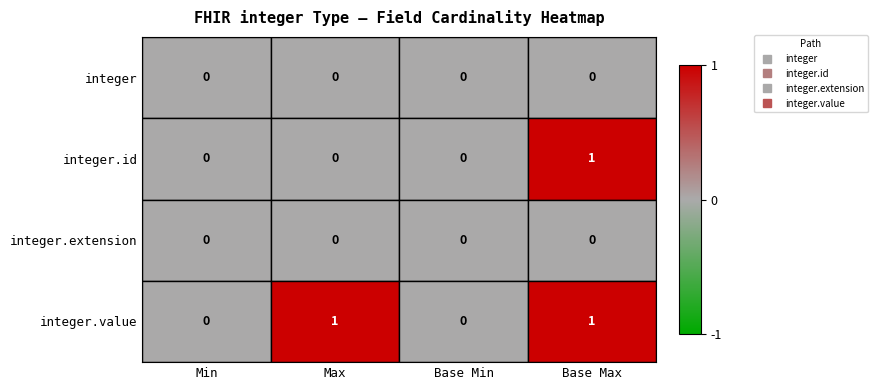

Count the integer.value values in the range 0 to 1.

4